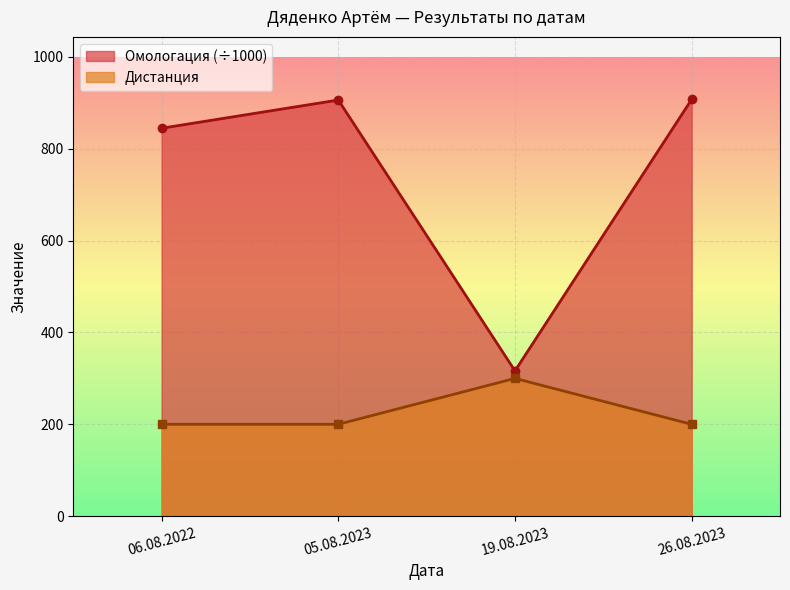

How many data points does each series have?

4